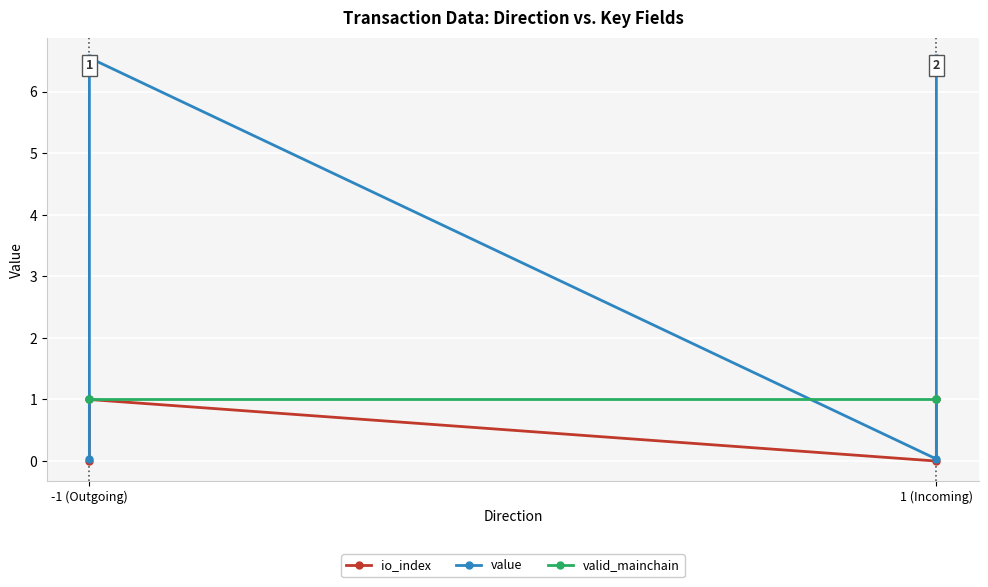

List the series in order of their overall mean, lowest first.

io_index, valid_mainchain, value